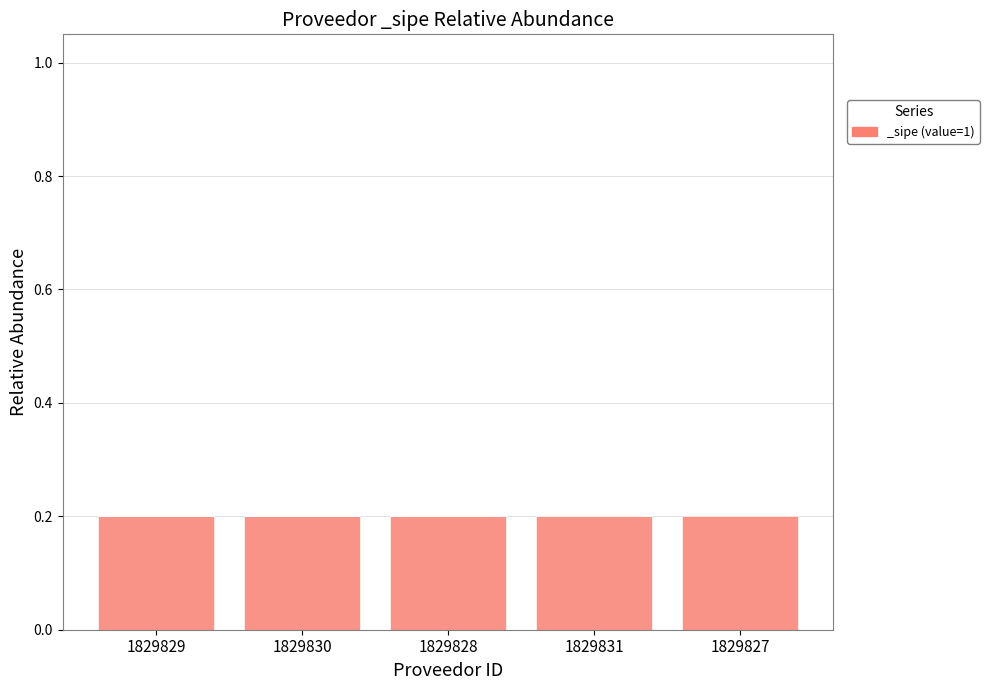

What is the label of the 1st bar from the left?

1829829